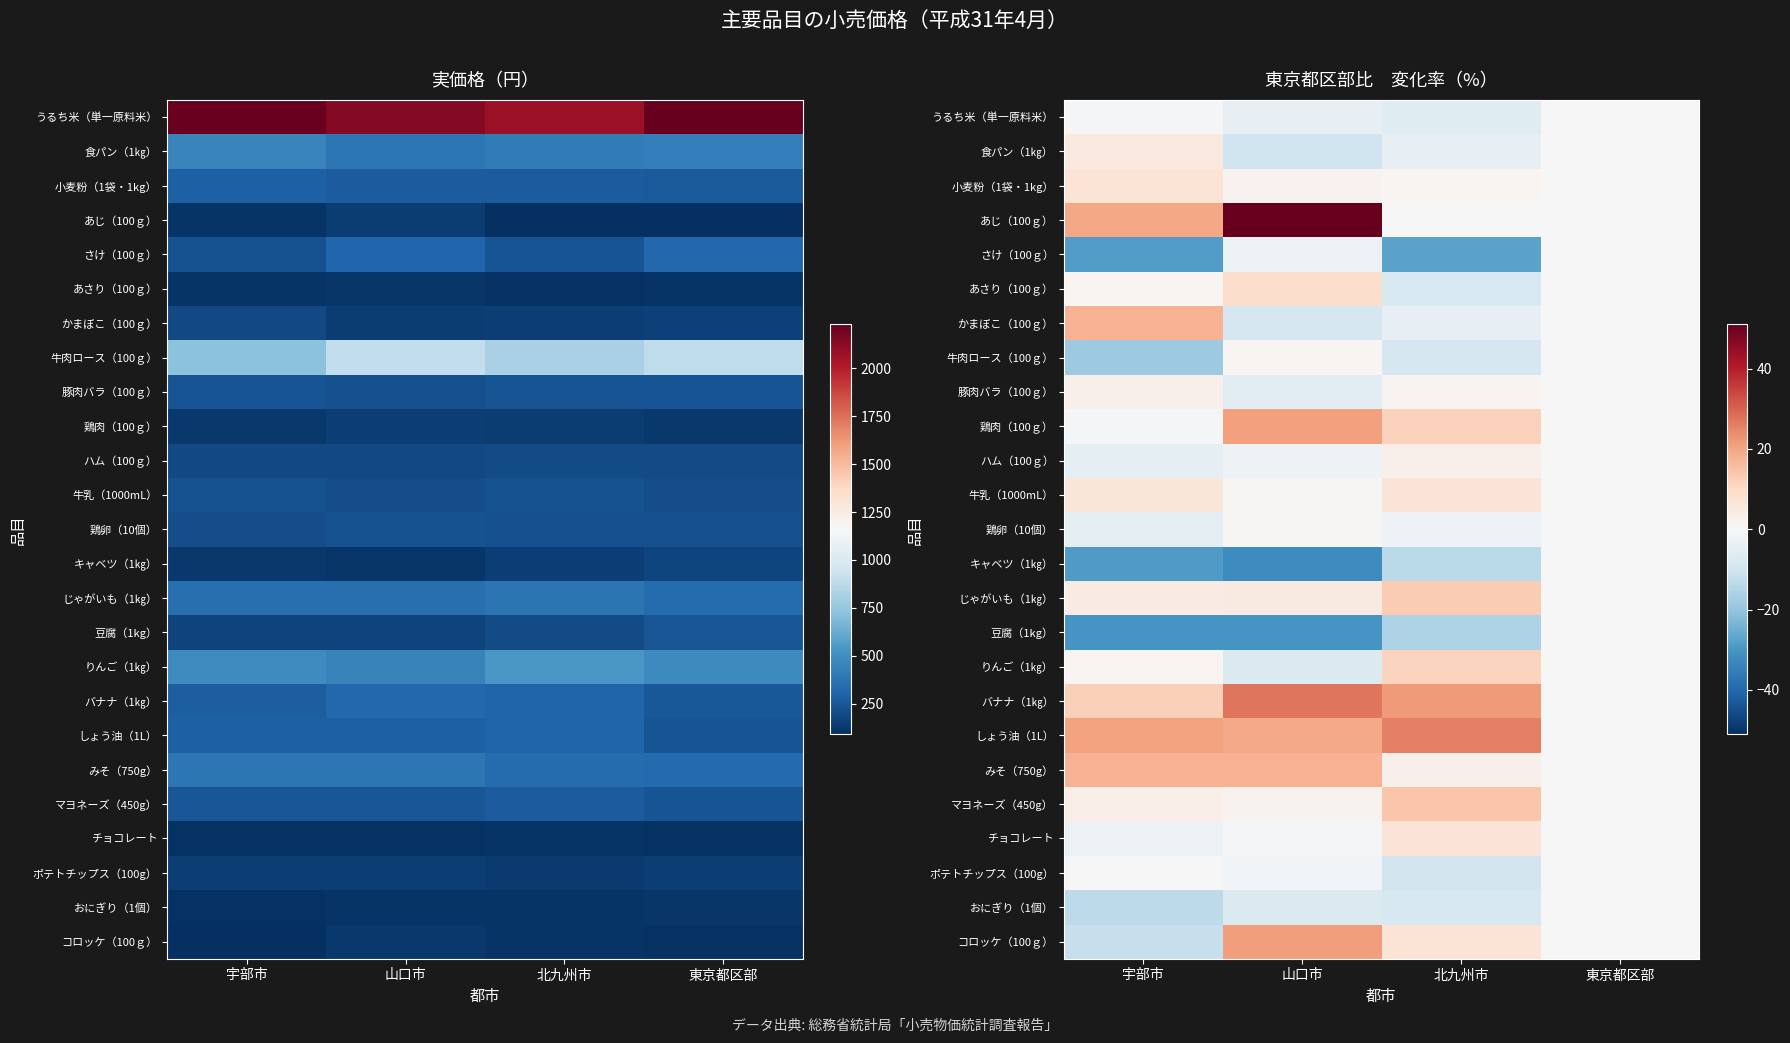

How many values in the 鶏卵（10個） series are below 0?

2